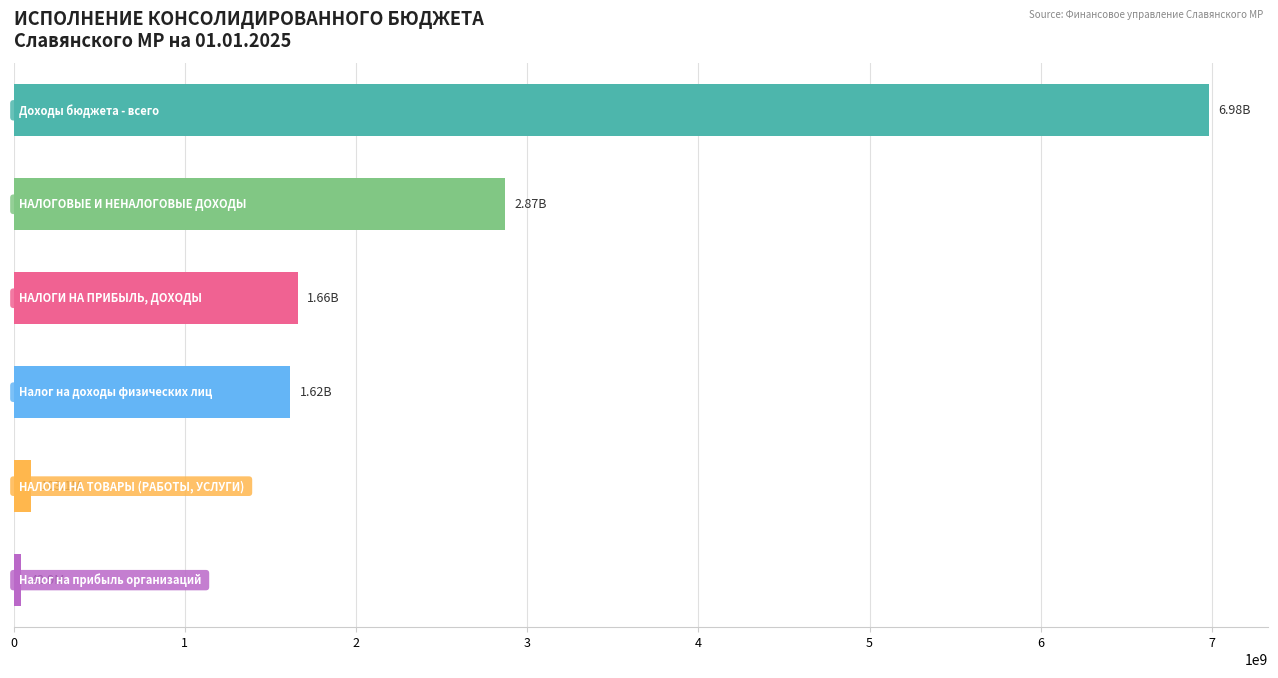

How many values are below 1659881667?

3